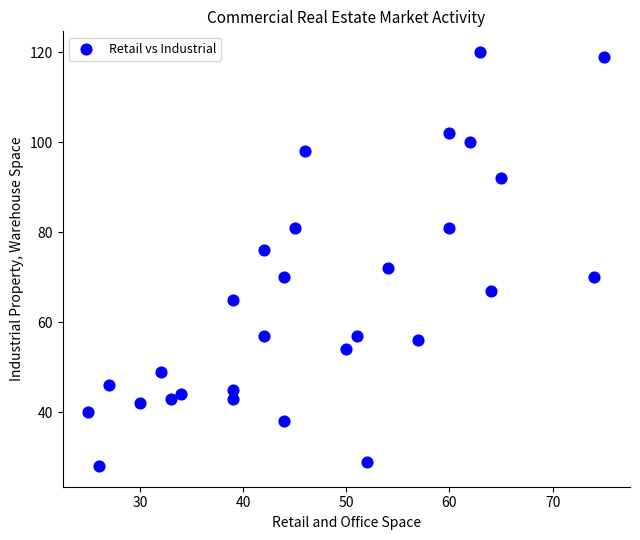

What is the range of Y values (max minus min)?

92